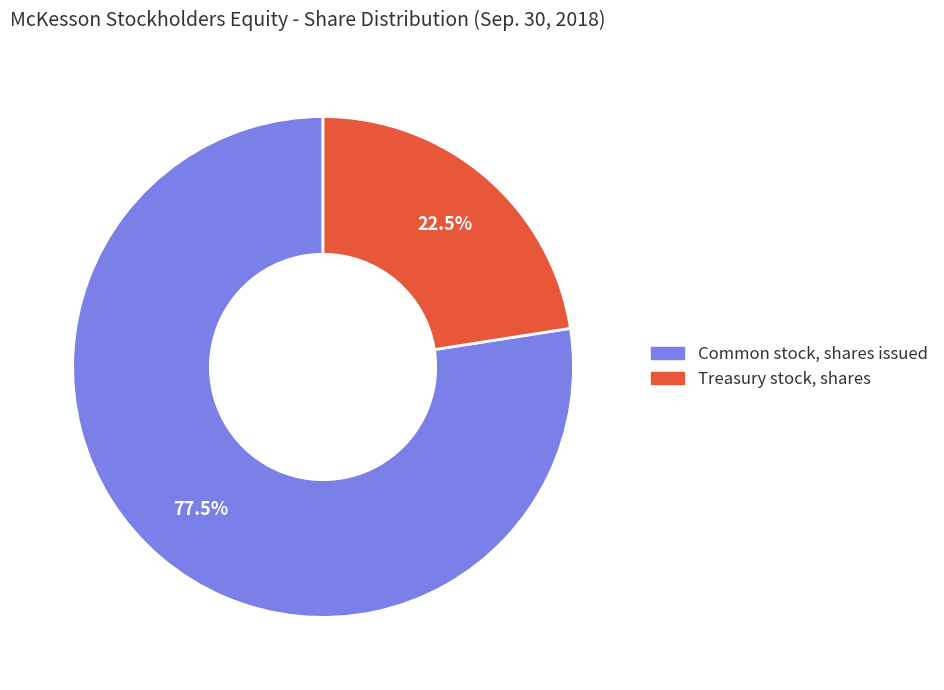

Combined, do Treasury stock, shares and Common stock, shares issued account for over 50%?

Yes